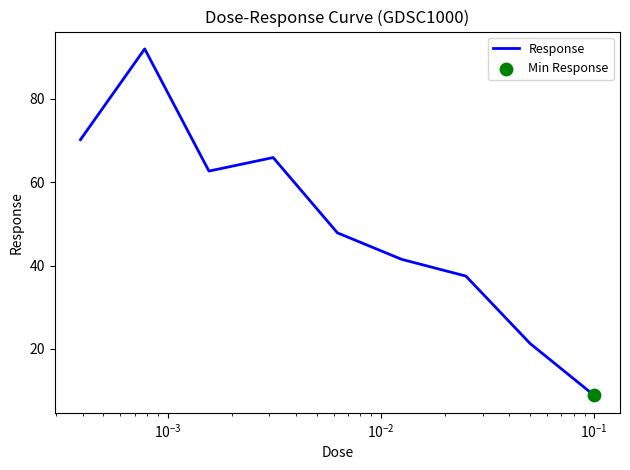

What is the difference between the maximum and minimum values?

83.3